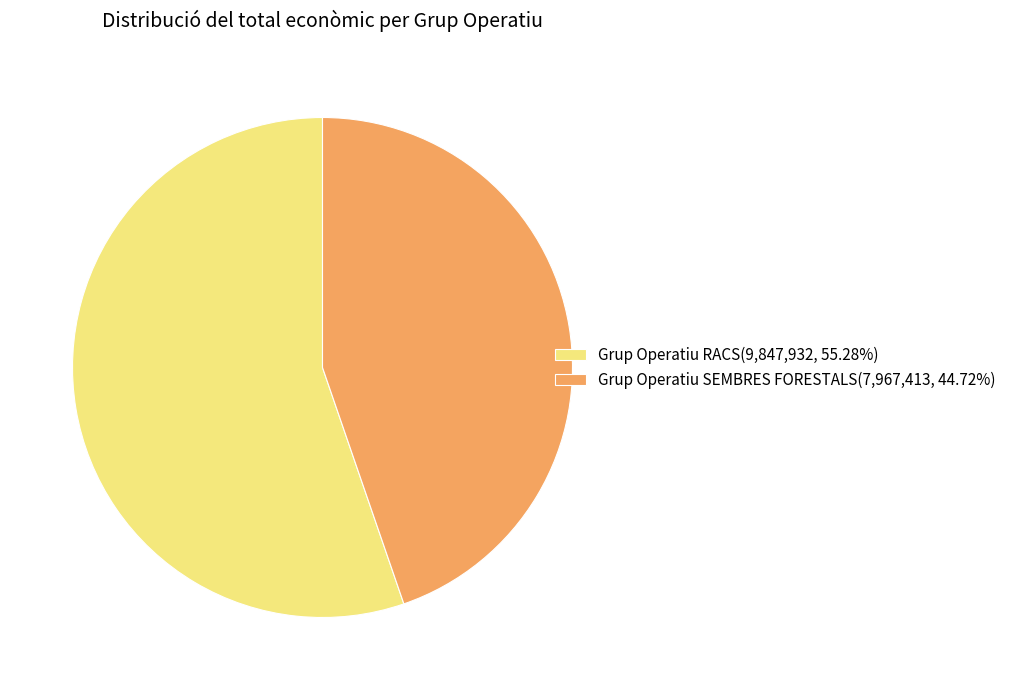

Do Grup Operatiu RACS and Grup Operatiu SEMBRES FORESTALS together represent more than half of the pie?

Yes